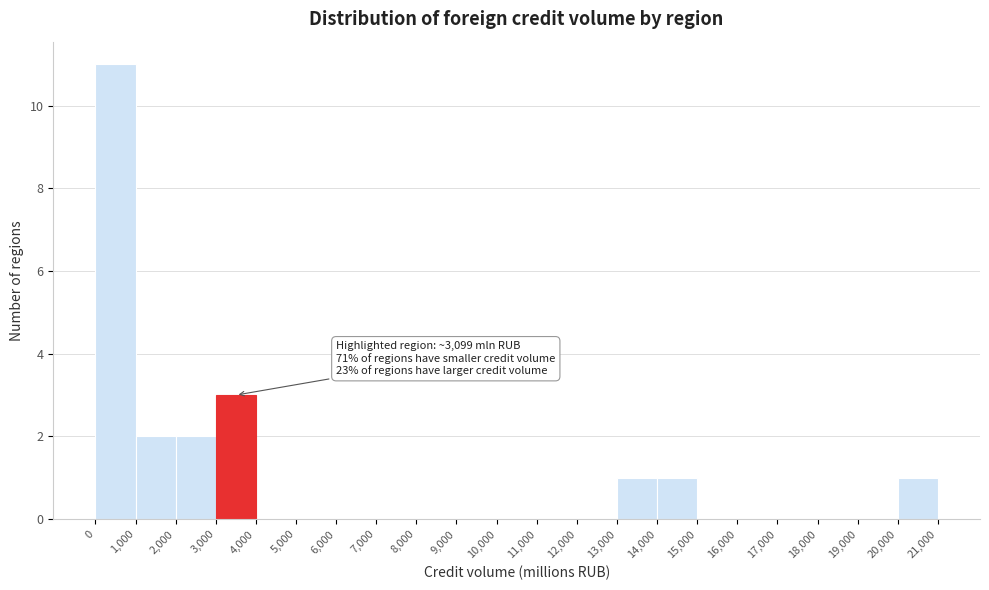

Which range on the x-axis has the tallest bar?

0 to 1,000